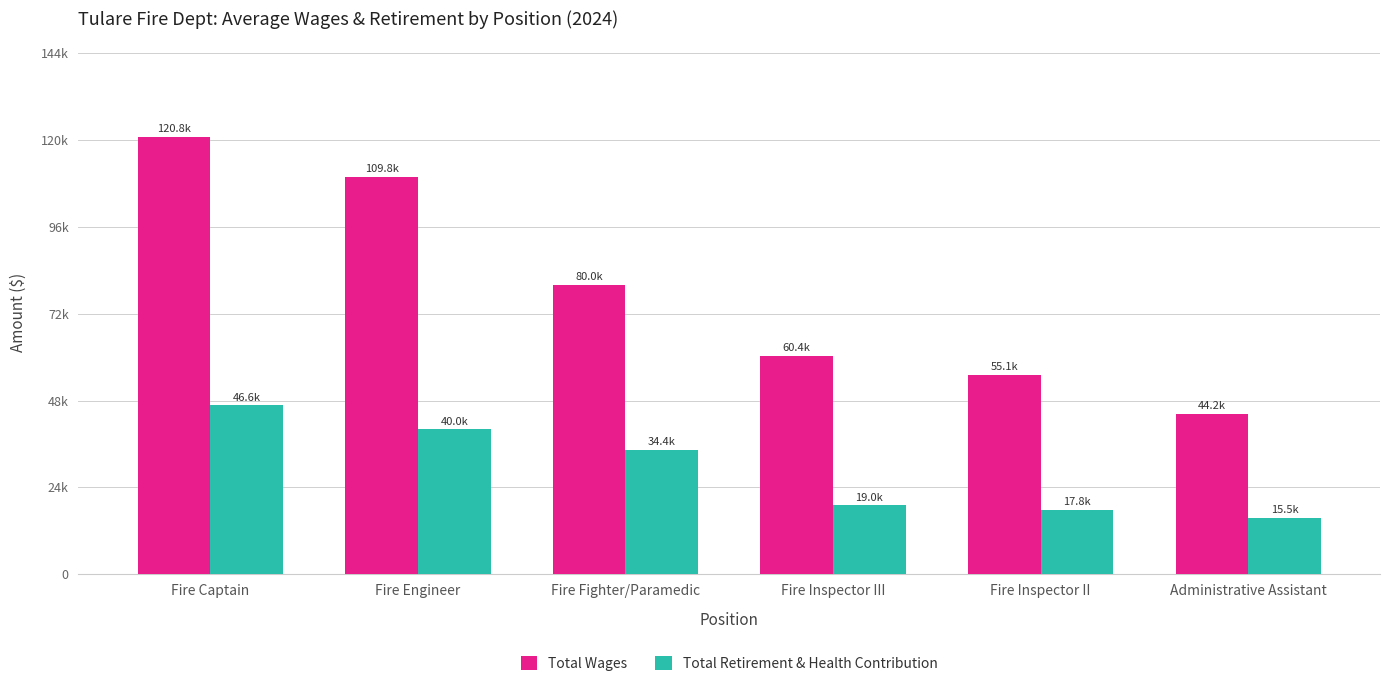

Does the chart contain stacked bars?

No